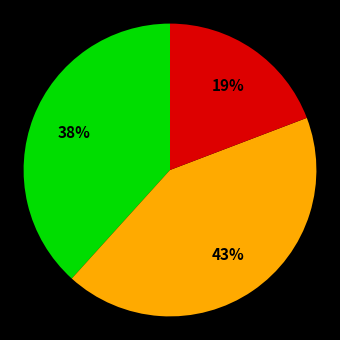

To the nearest percent, what is the average slice percentage?

33%